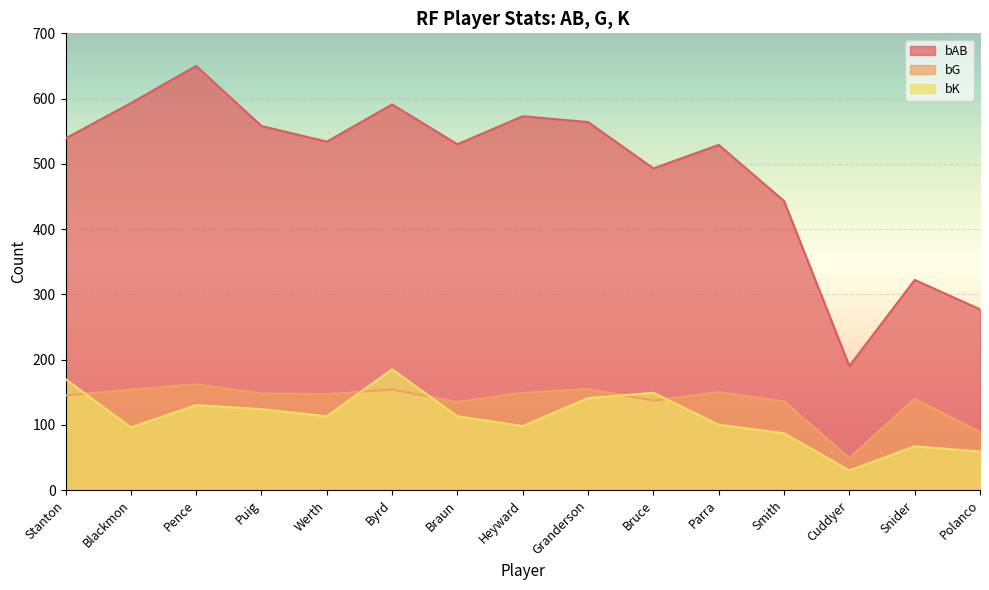

Which has a higher value, Stanton or Blackmon?

Blackmon